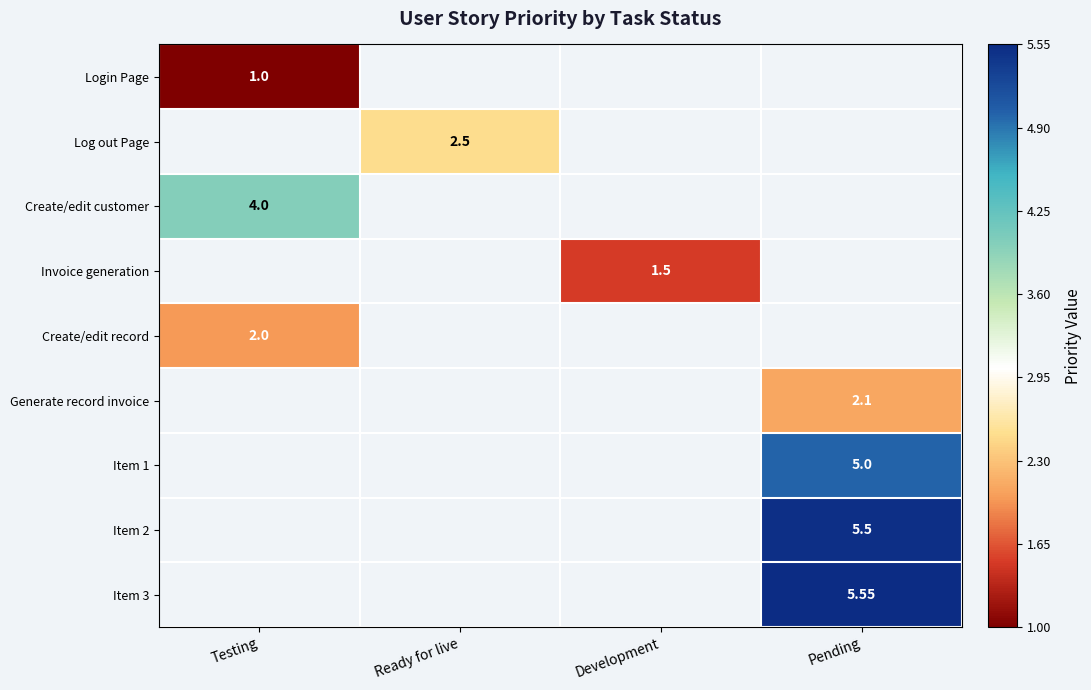

What is the greatest value displayed?

5.5